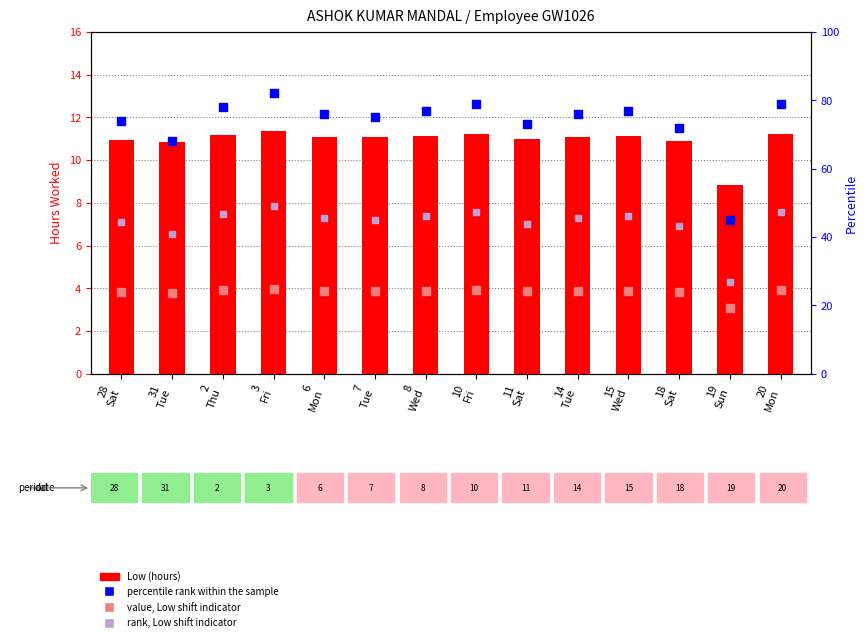

Which series has the widest spread of Y values?

percentile rank within the sample